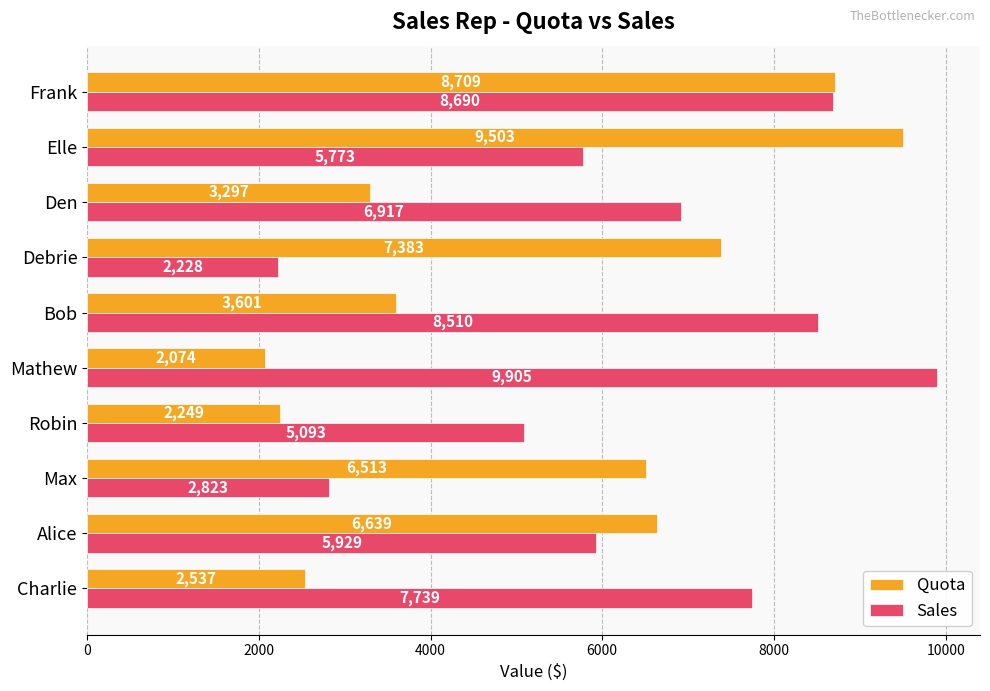

Is it true that Quota equals 6452 at Bob?

False